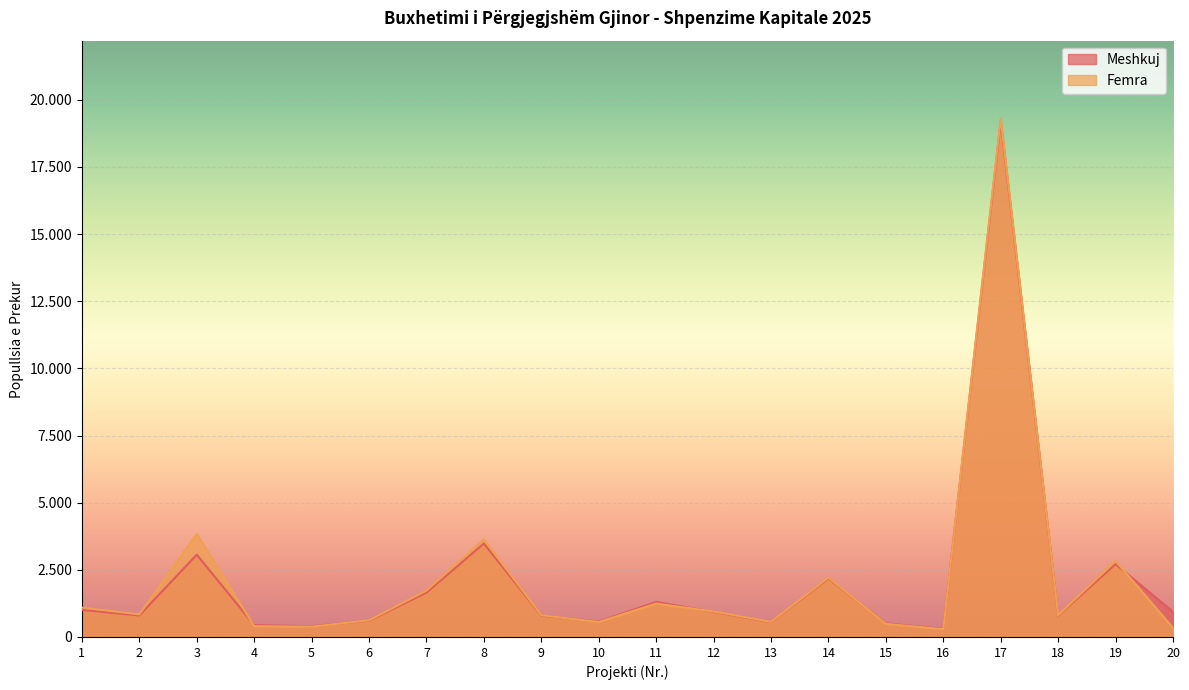

After their last crossing, which series has the higher values: Femra or Meshkuj?

Meshkuj